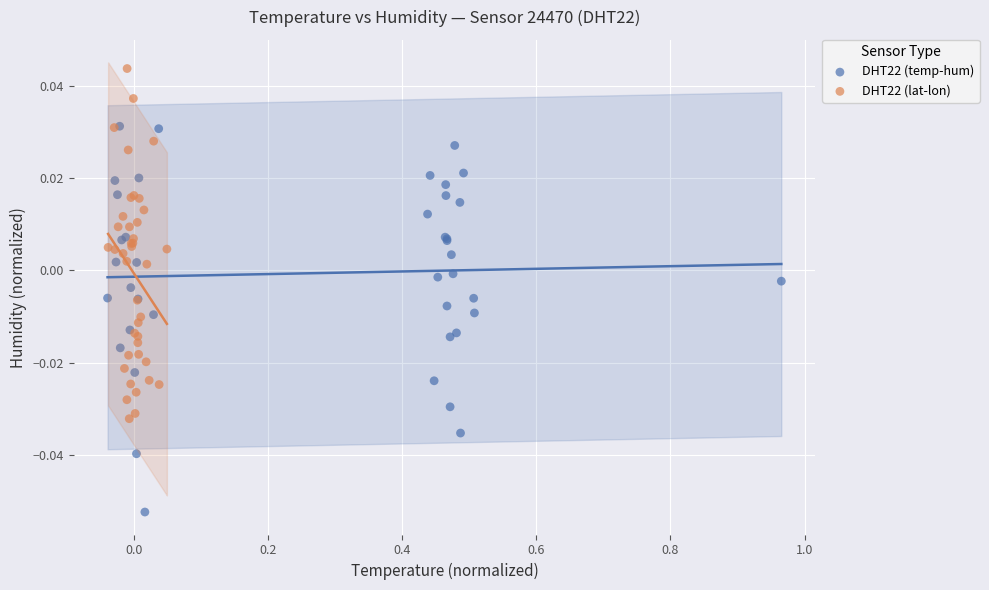

Which series has the widest spread of Y values?

DHT22 (temp-hum)